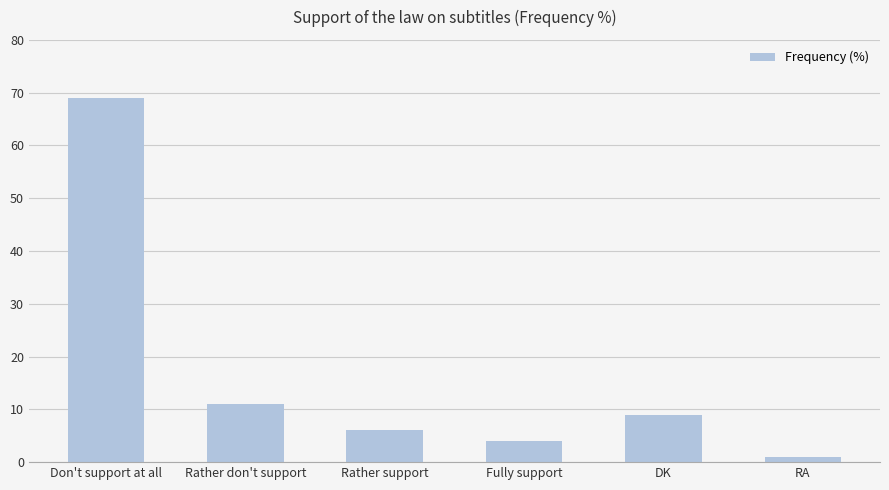

Which has a higher value, Fully support or Rather don't support?

Rather don't support